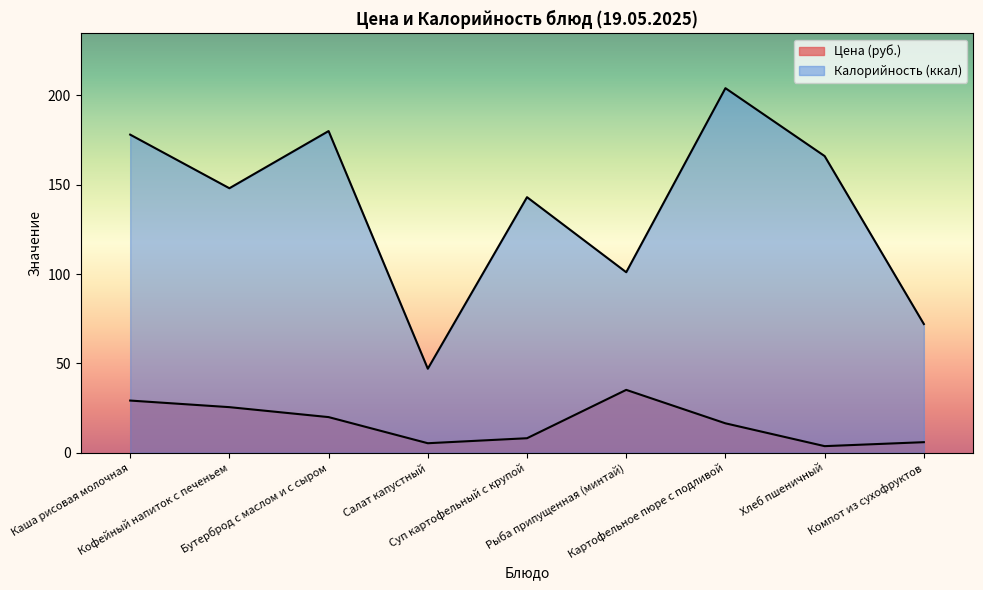

At Хлеб пшеничный, list the series in order from largest to smallest.

Калорийность, Цена